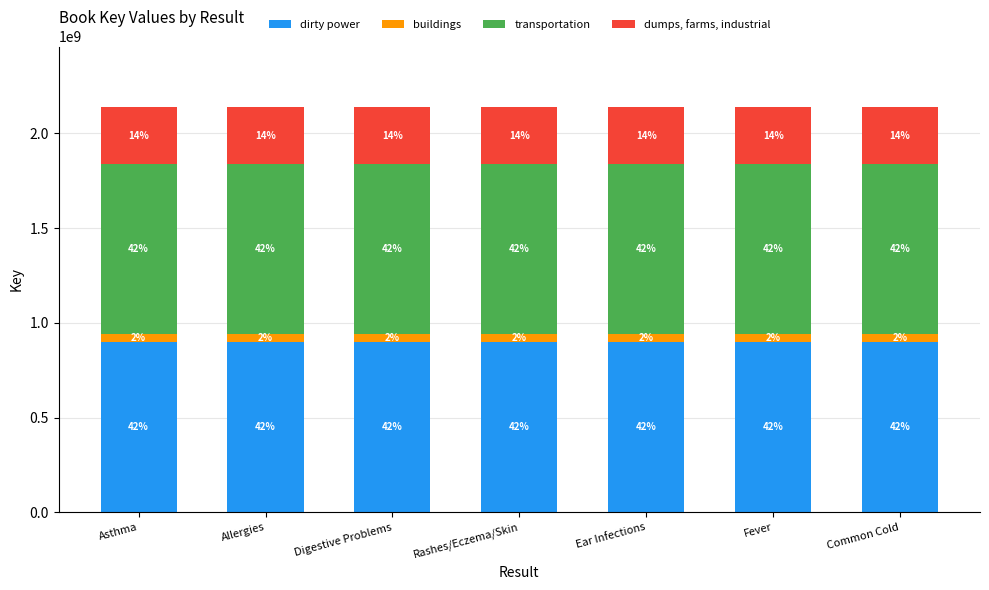

At how many categories does at least one series exceed 839418171?

7